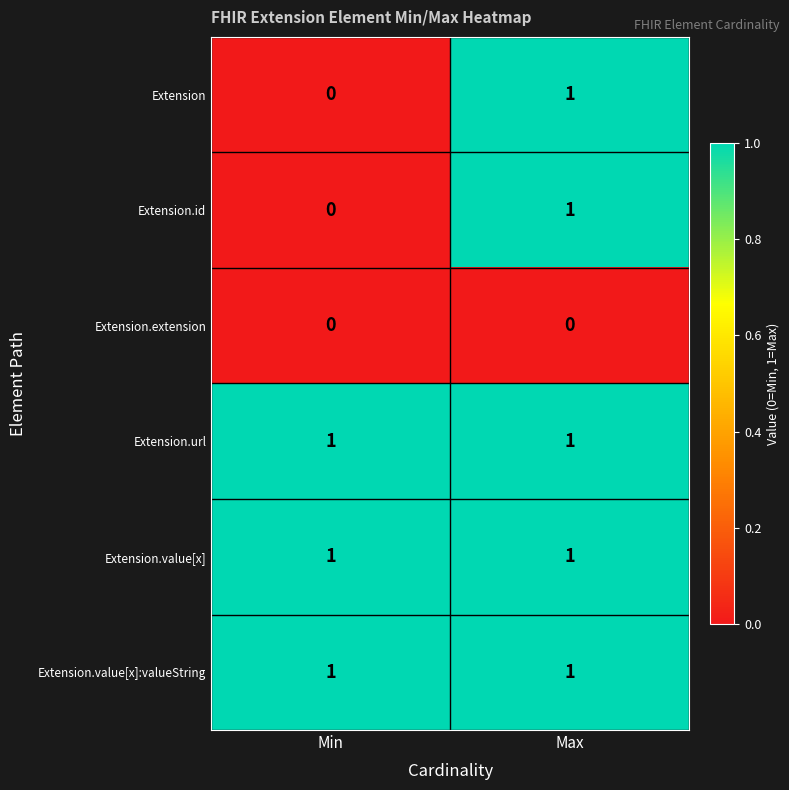

Which category has the lowest value in the Extension series?

Min